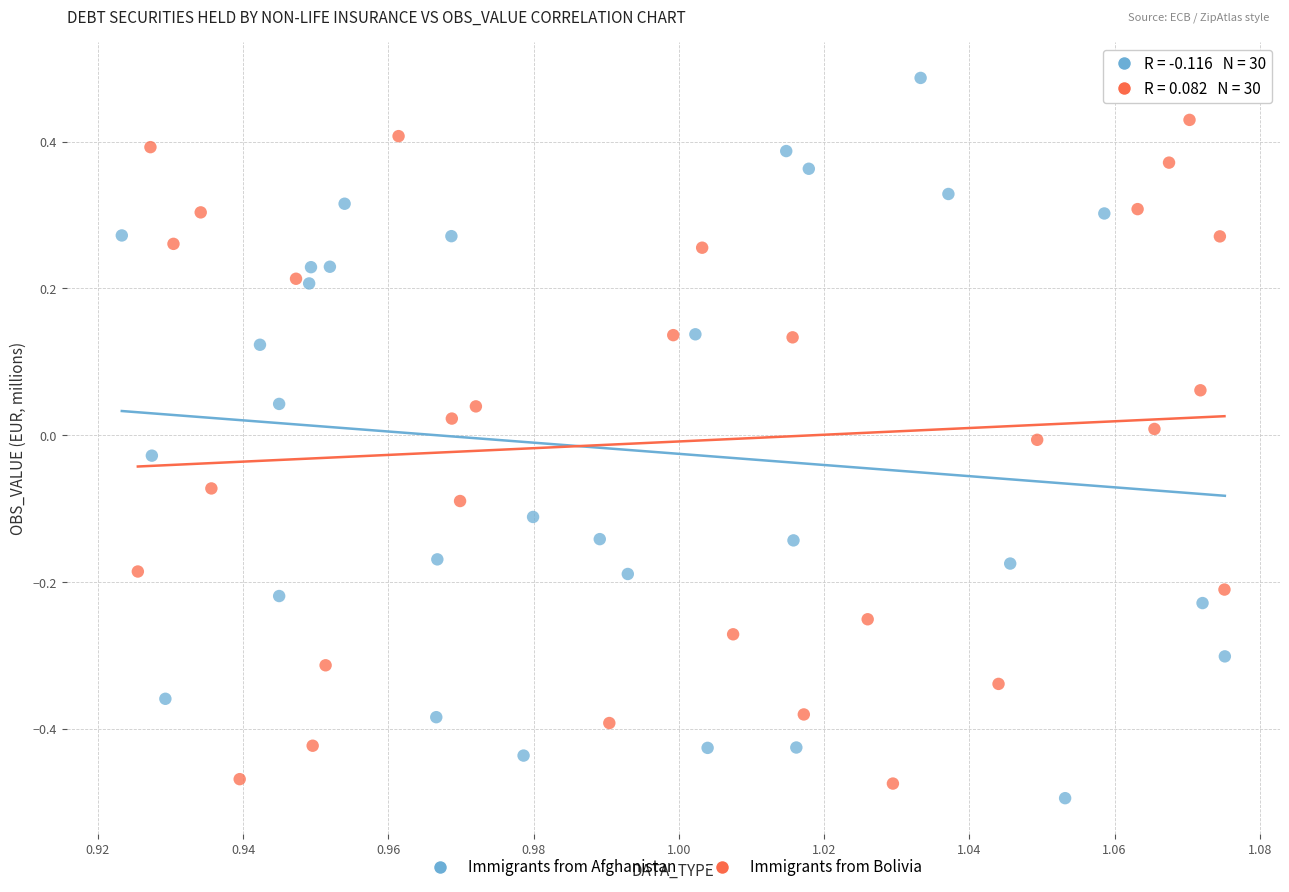

Which series contains the highest Y value?

Immigrants from Afghanistan